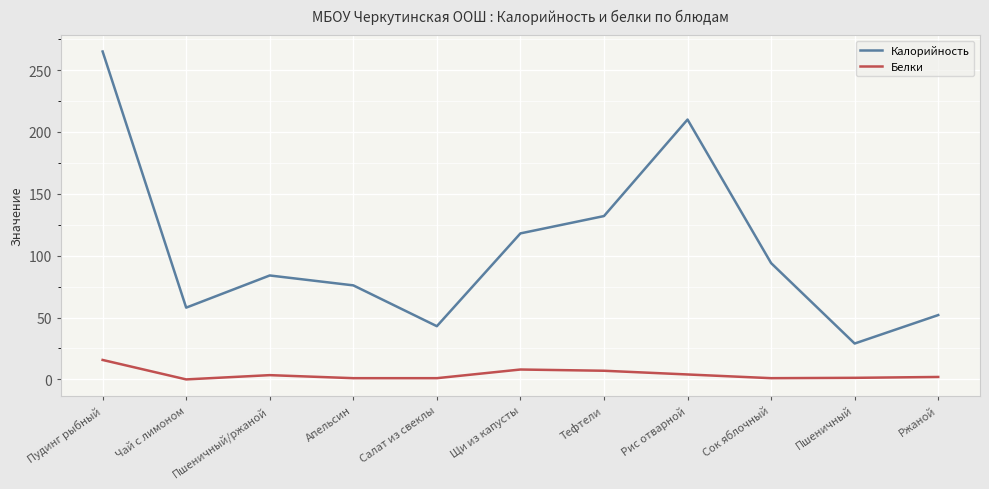

What is the difference between the maximum and minimum values in the Калорийность series?

236.0